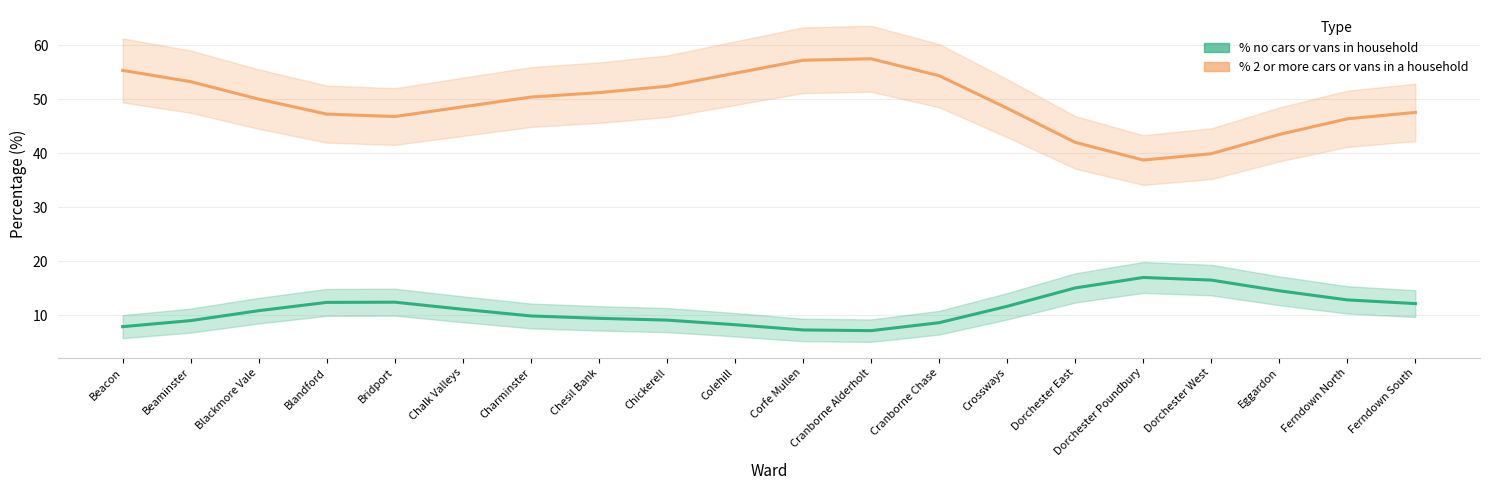

At which label does % 2 or more cars or vans in a household reach its minimum?

Dorchester Poundbury